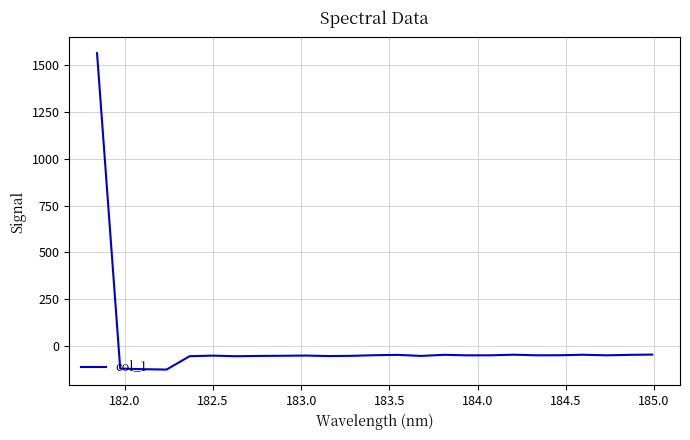

What is the greatest value displayed?

1564.3